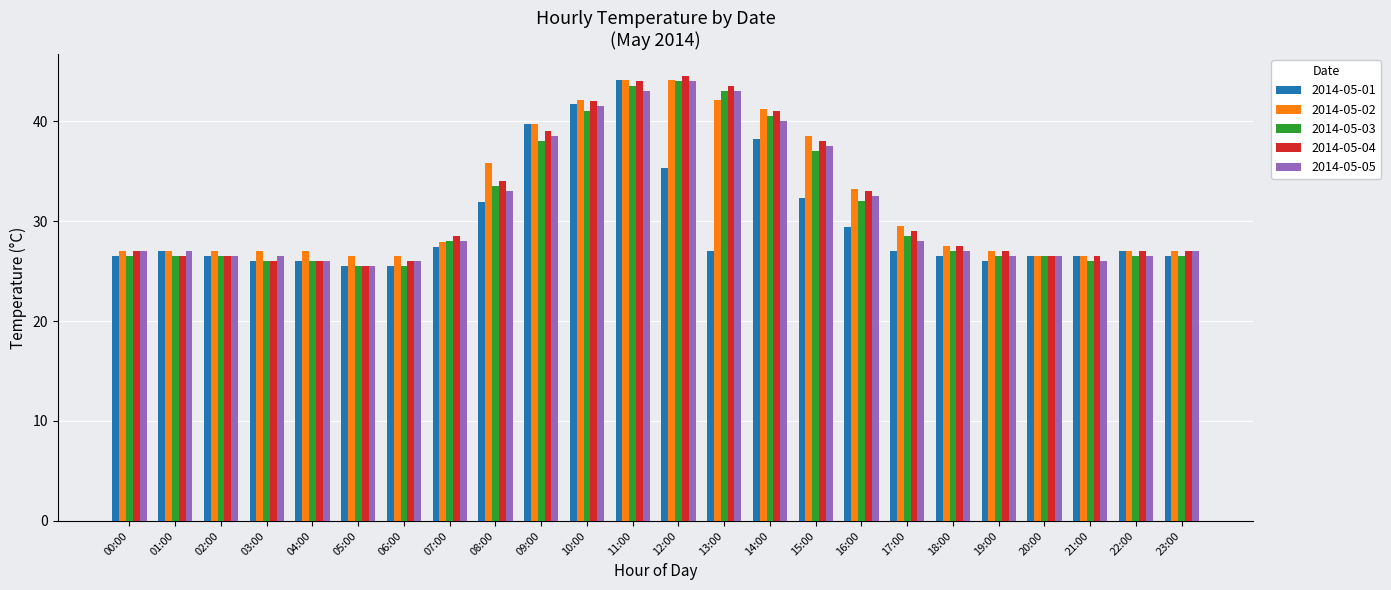

What is the highest value of the 2014-05-01 series?

44.1